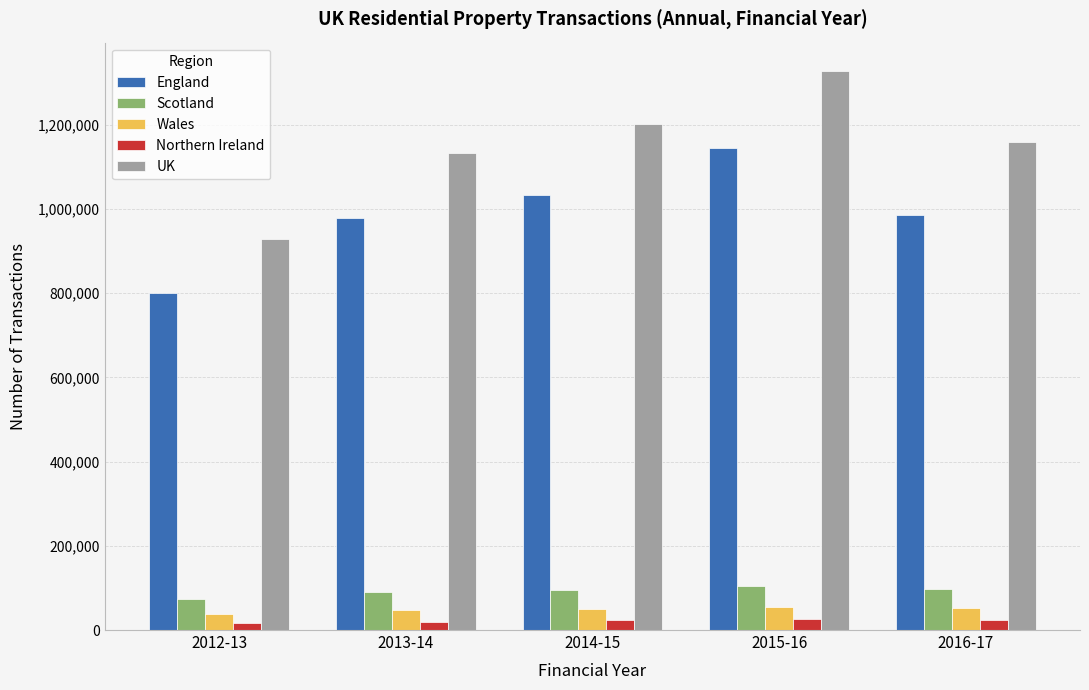

At which category is the sum across all series the highest?

2015-16